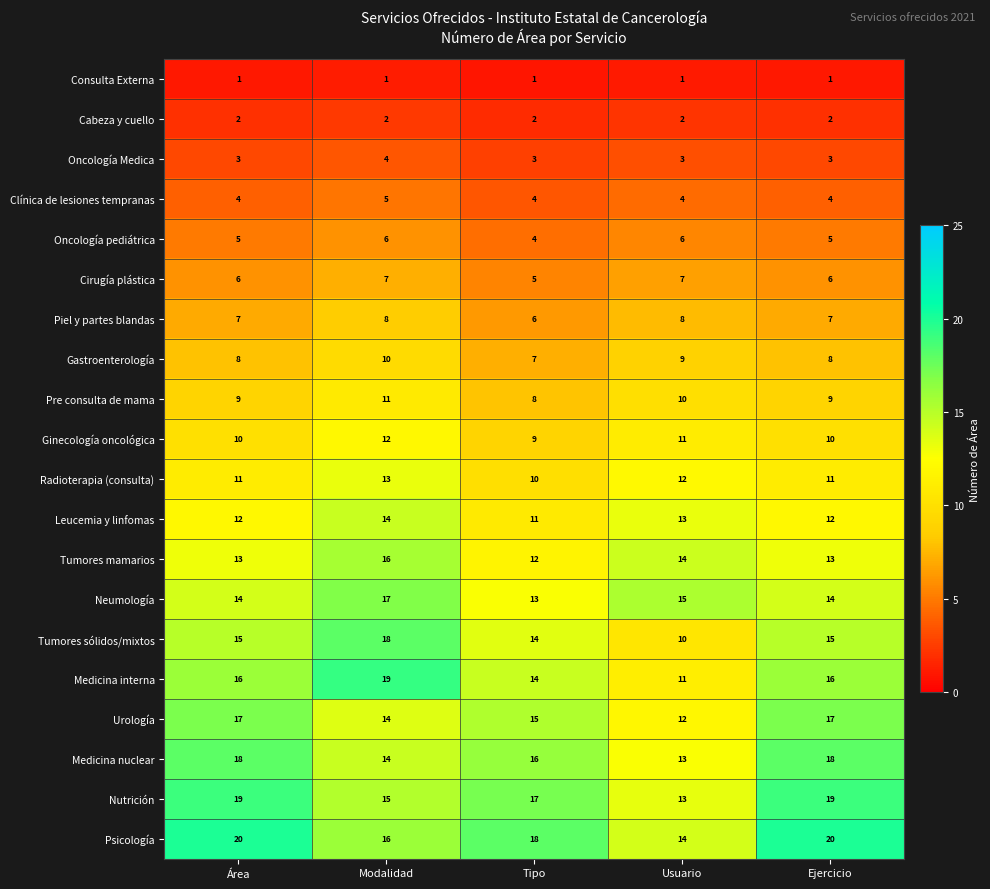

What is the average value of the Gastroenterología series?

8